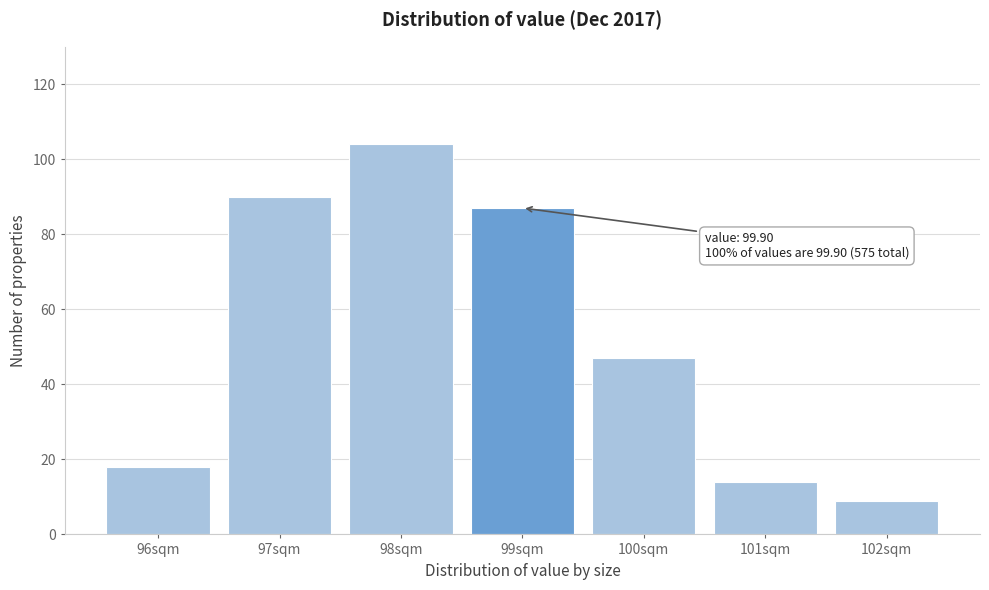

Reading left to right, extract all data points from this chart.

96sqm=18	97sqm=90	98sqm=104	99sqm=87	100sqm=47	101sqm=14	102sqm=9